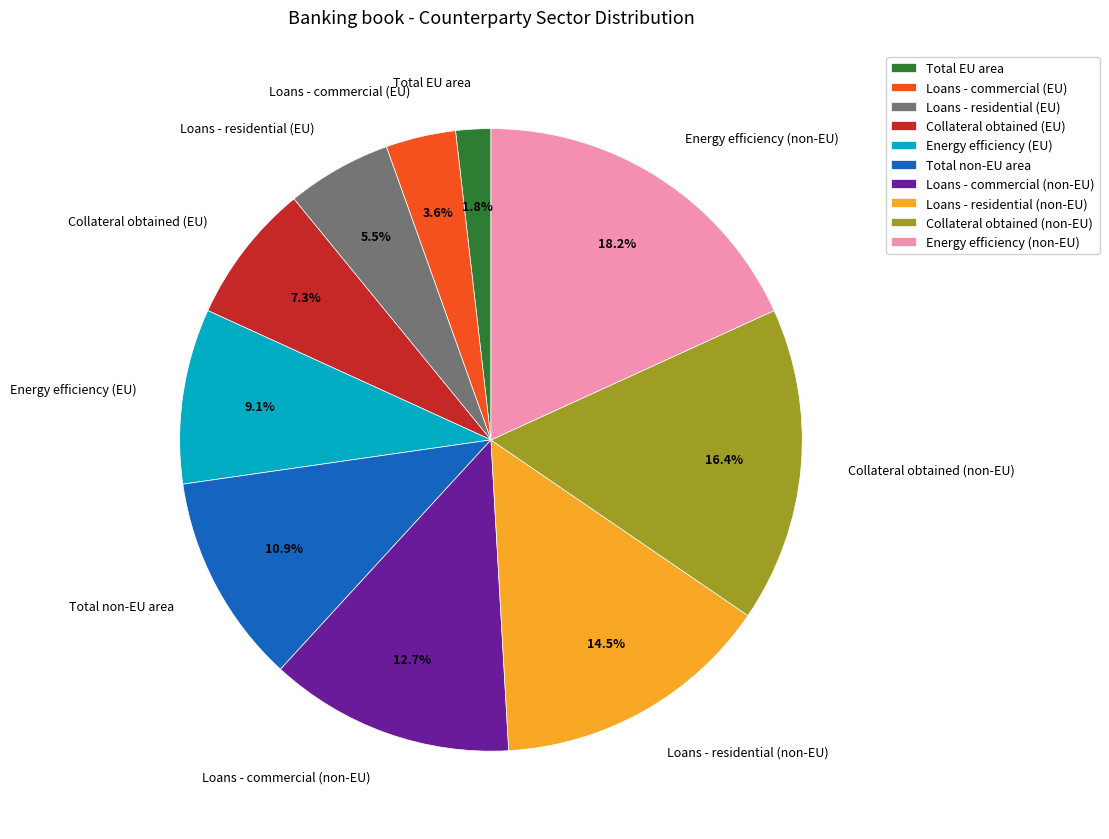

Is the sum of Energy efficiency (non-EU) and Energy efficiency (EU) greater than half?

No